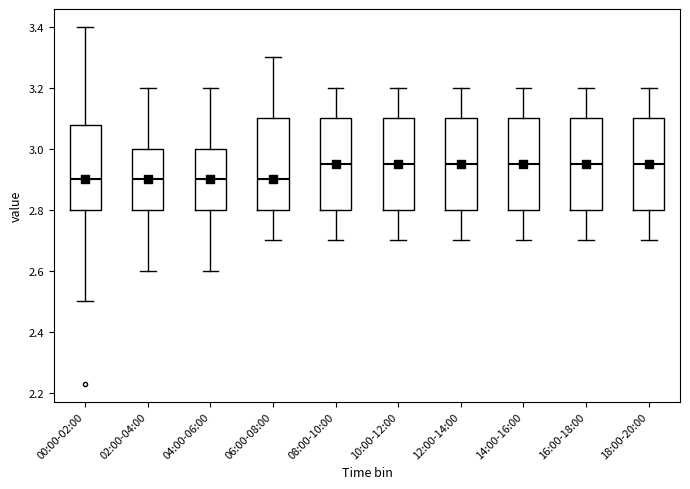

Reading left to right, transcribe this box plot: for each box, give where its median line is, the range the box spans, and where its two whiskers end, as read against the y-axis. The values are not printed on the chart, so give them approximately, as read against the axis.

00:00-02:00: median 2.90, box 2.80 to 3.08, whiskers 2.50 to 3.40
02:00-04:00: median 2.90, box 2.80 to 3.00, whiskers 2.60 to 3.20
04:00-06:00: median 2.90, box 2.80 to 3.00, whiskers 2.60 to 3.20
06:00-08:00: median 2.90, box 2.80 to 3.10, whiskers 2.70 to 3.30
08:00-10:00: median 2.96, box 2.80 to 3.10, whiskers 2.70 to 3.20
10:00-12:00: median 2.96, box 2.80 to 3.10, whiskers 2.70 to 3.20
12:00-14:00: median 2.96, box 2.80 to 3.10, whiskers 2.70 to 3.20
14:00-16:00: median 2.96, box 2.80 to 3.10, whiskers 2.70 to 3.20
16:00-18:00: median 2.96, box 2.80 to 3.10, whiskers 2.70 to 3.20
18:00-20:00: median 2.96, box 2.80 to 3.10, whiskers 2.70 to 3.20